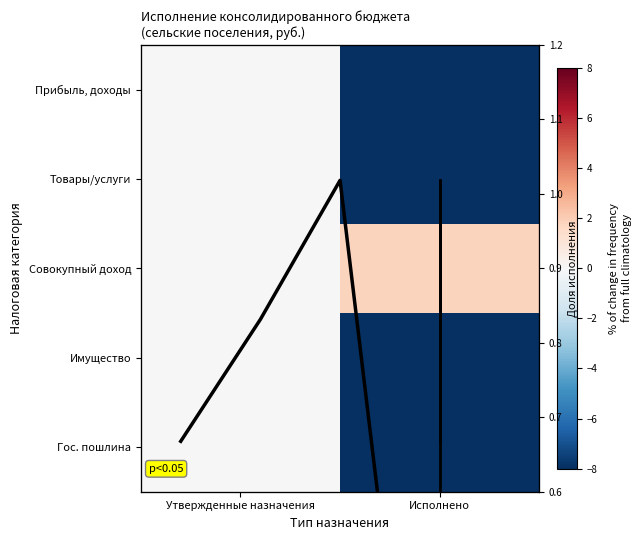

Which series has the largest total across all categories?

row_2